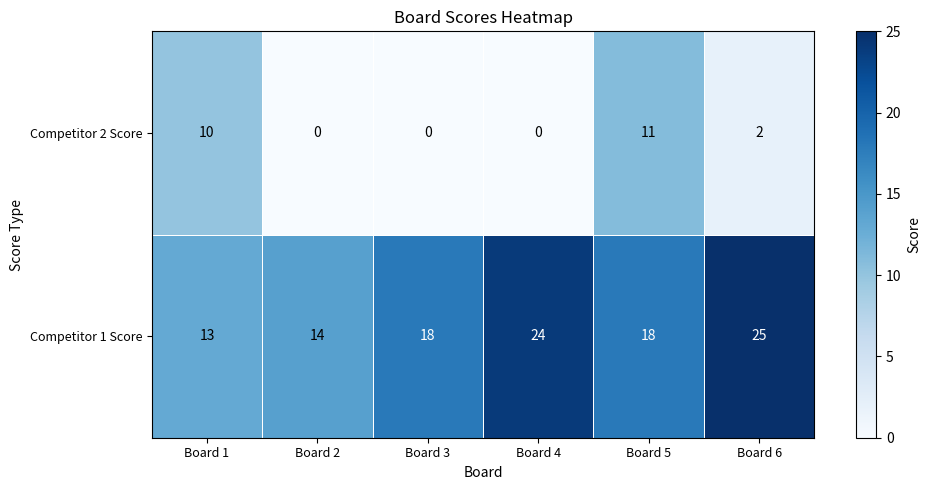

Which label corresponds to the largest value in the chart?

Board 6